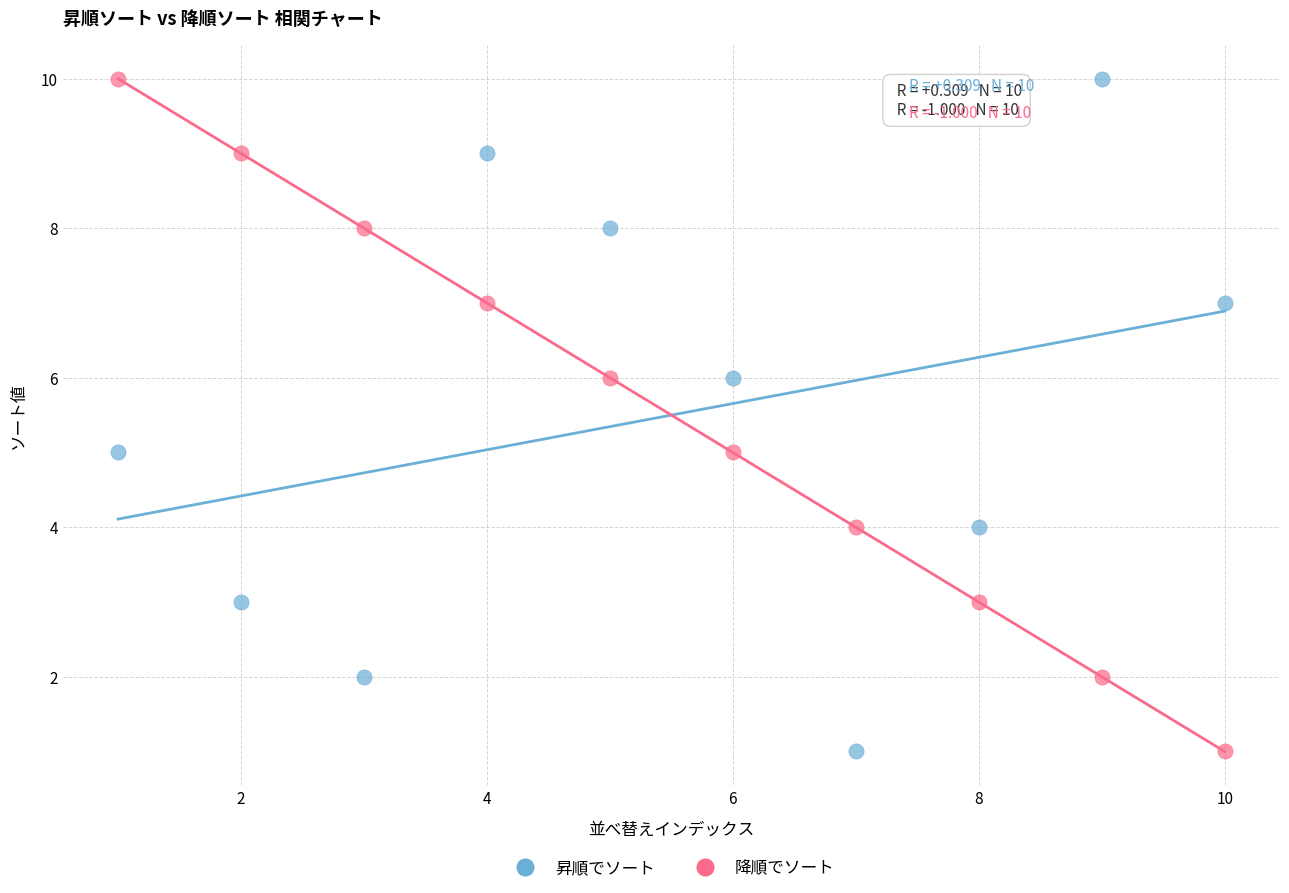

What is the X range (max minus min) for the scatter plot?

9